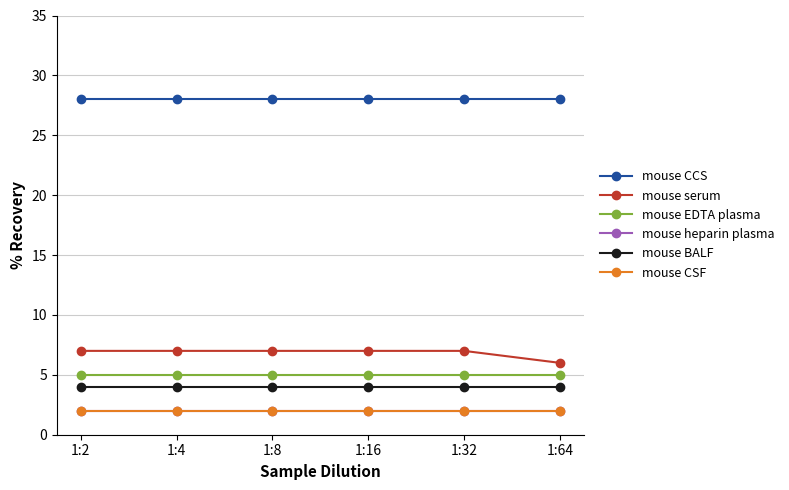

Reading left to right, extract all data points from this chart.

mouse CCS: 28	28	28	28	28	28
mouse serum: 7	7	7	7	7	6
mouse EDTA plasma: 5	5	5	5	5	5
mouse heparin plasma: 2	2	2	2	2	2
mouse BALF: 4	4	4	4	4	4
mouse CSF: 2	2	2	2	2	2